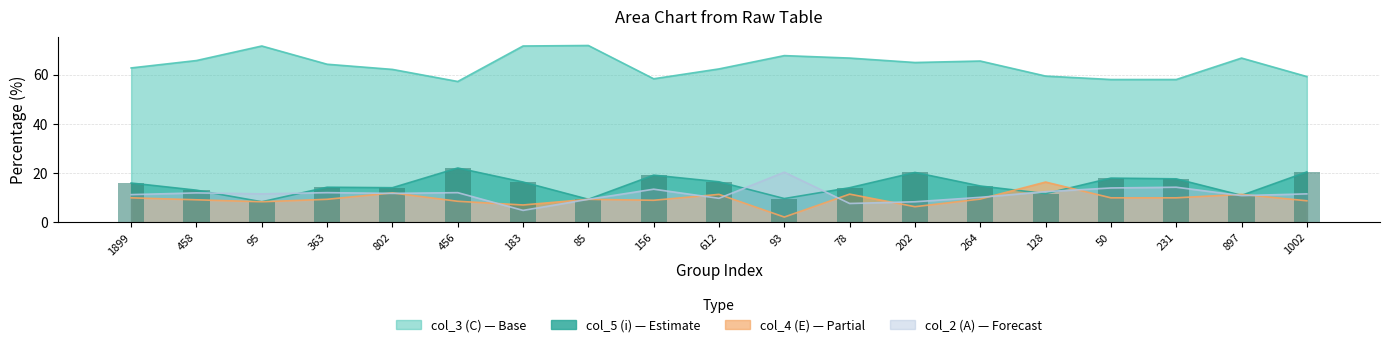

At which label does col_3 (C) reach its peak?

85